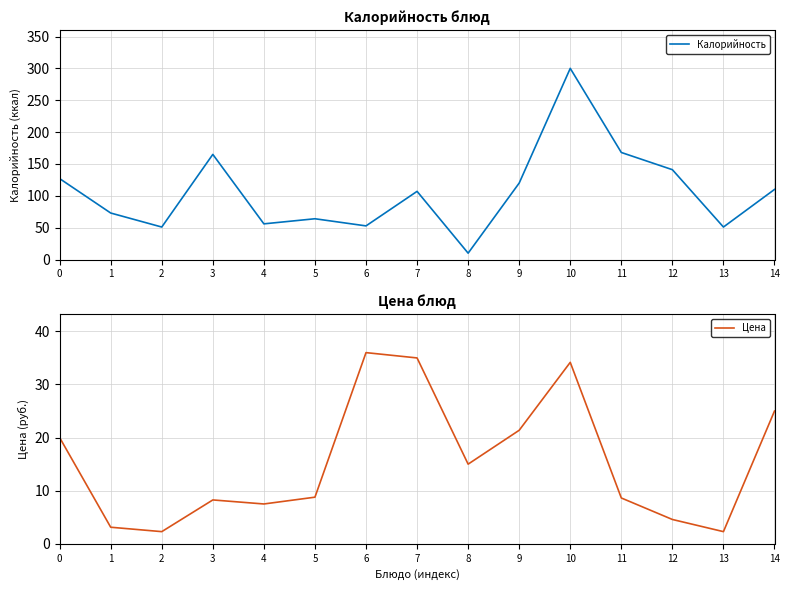

Read the Калорийность value at 6.

52.8